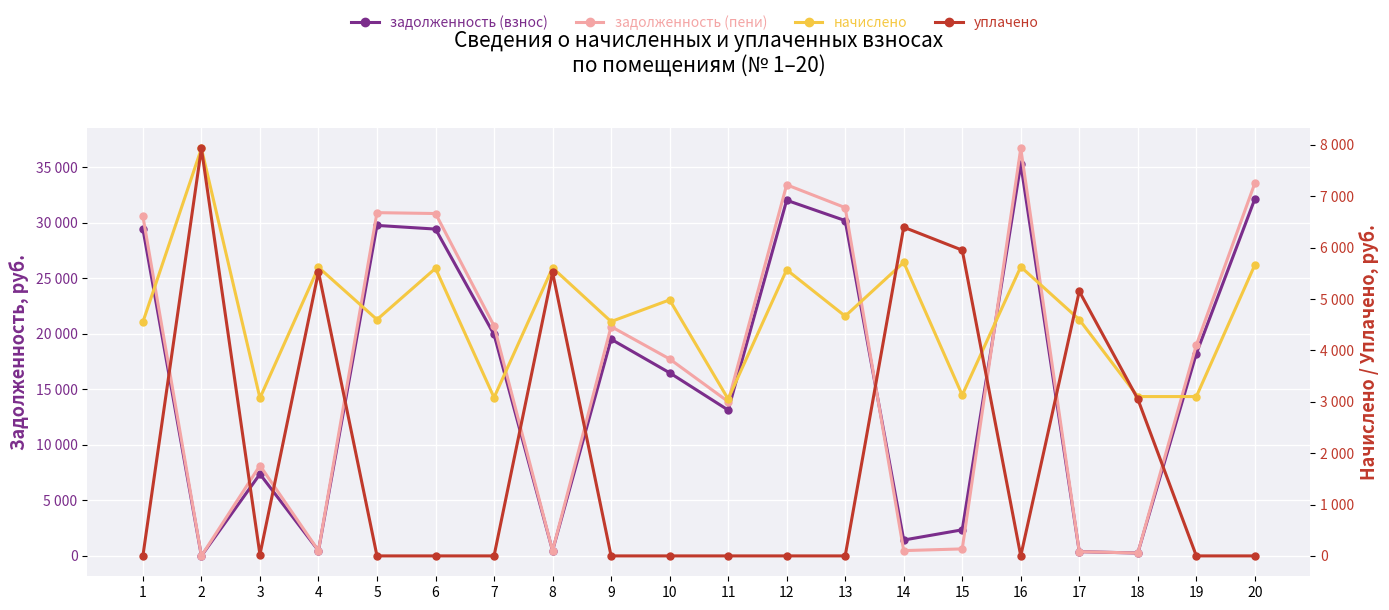

Which series ends up on top after the final intersection of задолженность (взнос) and уплачено?

задолженность (взнос)